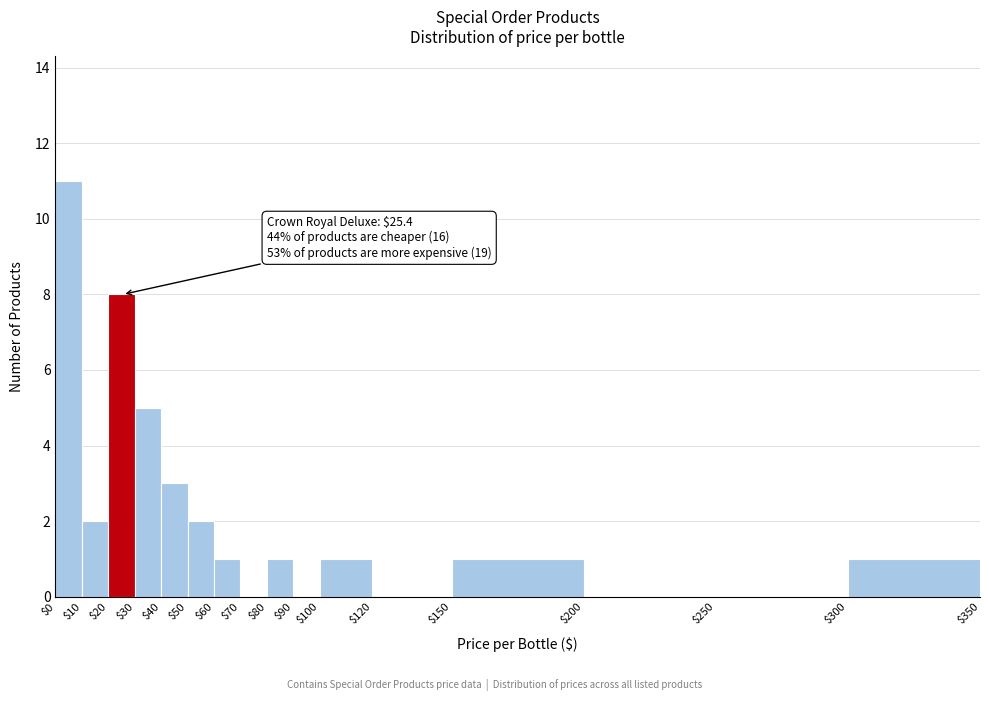

Which range on the x-axis has the tallest bar?

$0 to $10